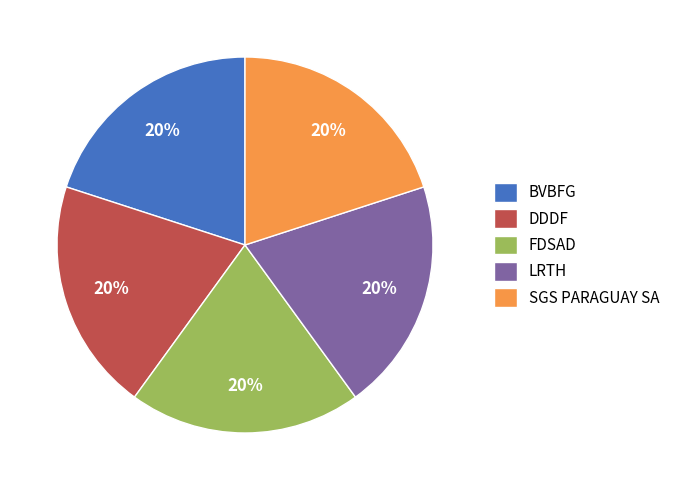

Count the number of slices in the pie.

5